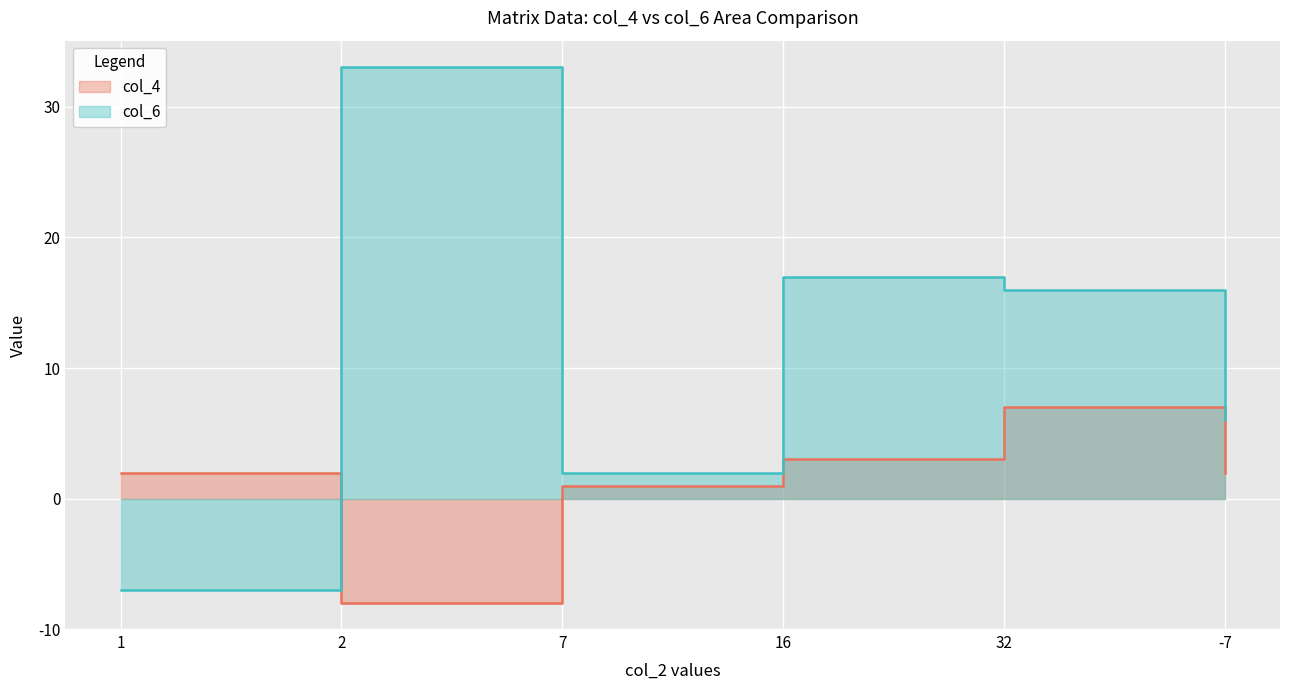

True or false: col_6 has more than 1 interior local peaks.

True